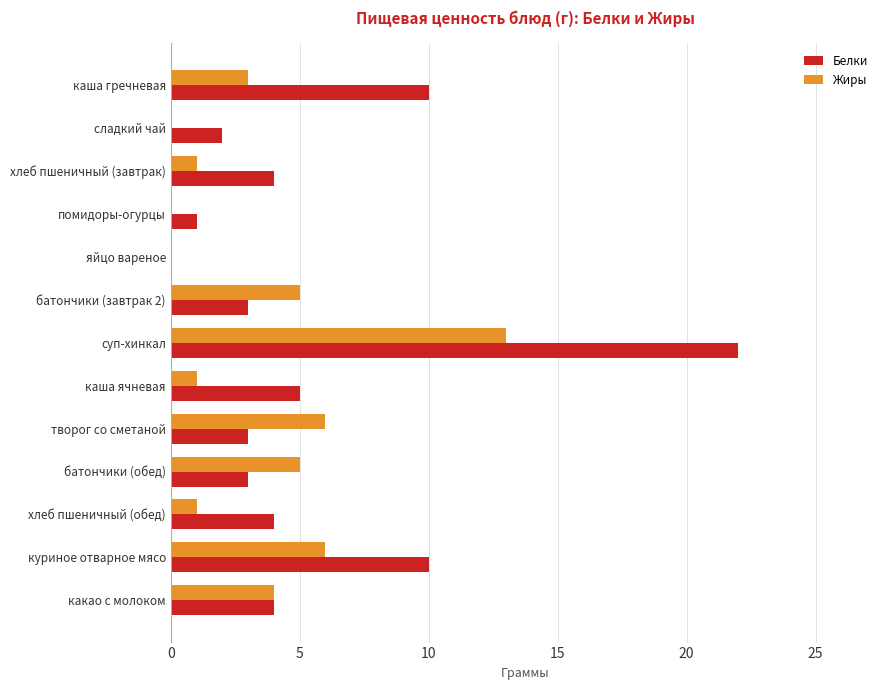

Between творог со сметаной and куриное отварное мясо, which series saw the biggest shift?

Белки